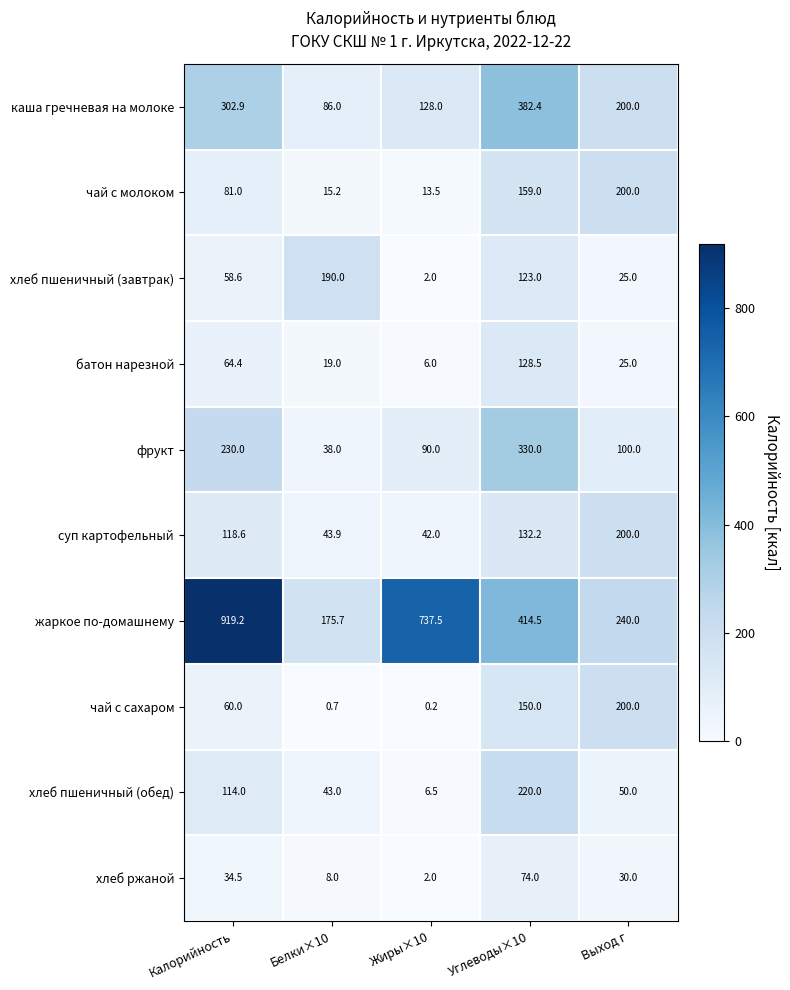

Which series has the largest total across all categories?

жаркое по-домашнему